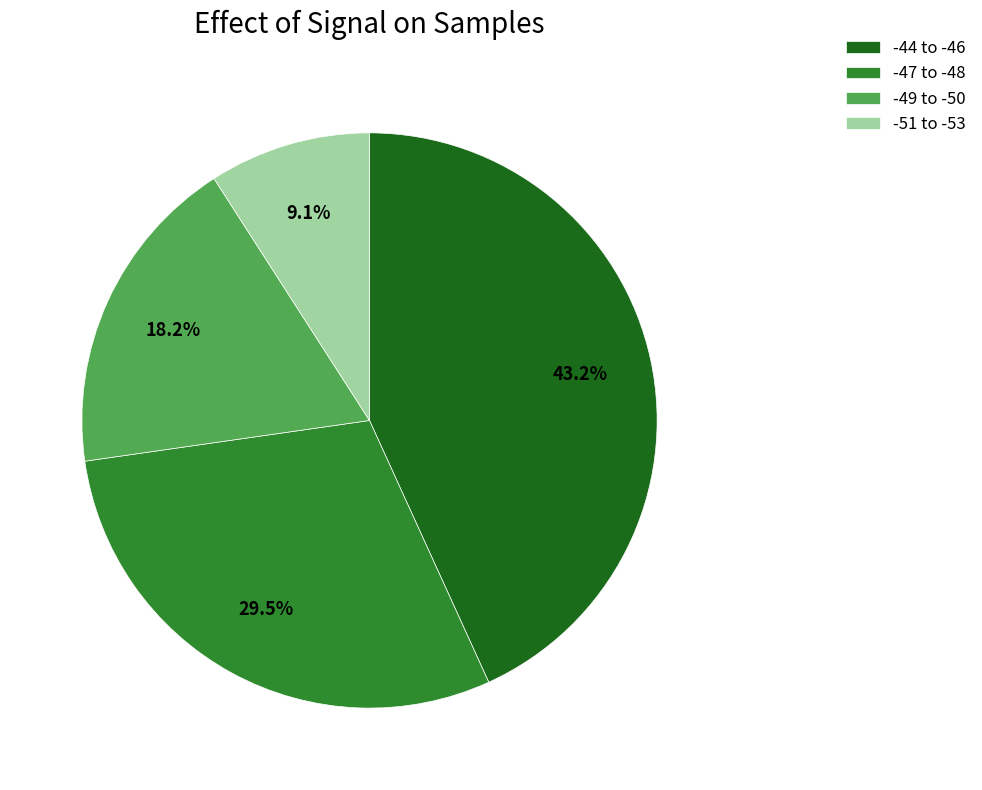

Does any single category account for the majority?

No